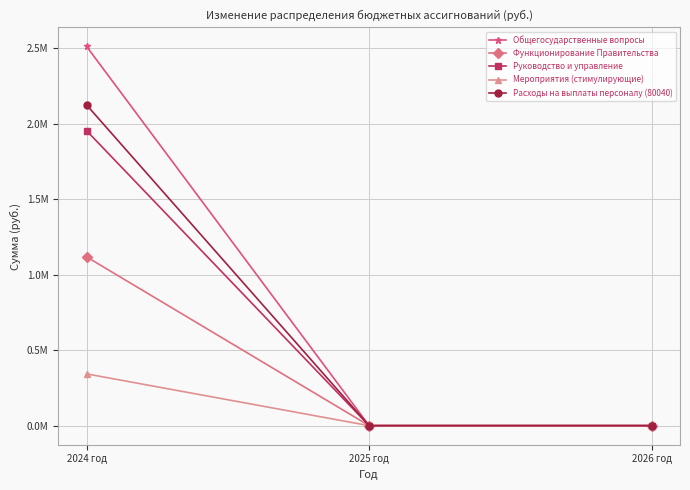

Reading left to right, list all the values displayed in this chart.

Общегосударственные вопросы: 2024 год=2510863.7	2025 год=0.0	2026 год=0.0
Функционирование Правительства: 2024 год=1117592.0	2025 год=0.0	2026 год=0.0
Руководство и управление: 2024 год=1953084.1	2025 год=0.0	2026 год=0.0
Мероприятия (стимулирующие): 2024 год=342828.0	2025 год=0.0	2026 год=0.0
Расходы на выплаты персоналу (80040): 2024 год=2123572.1	2025 год=0.0	2026 год=0.0